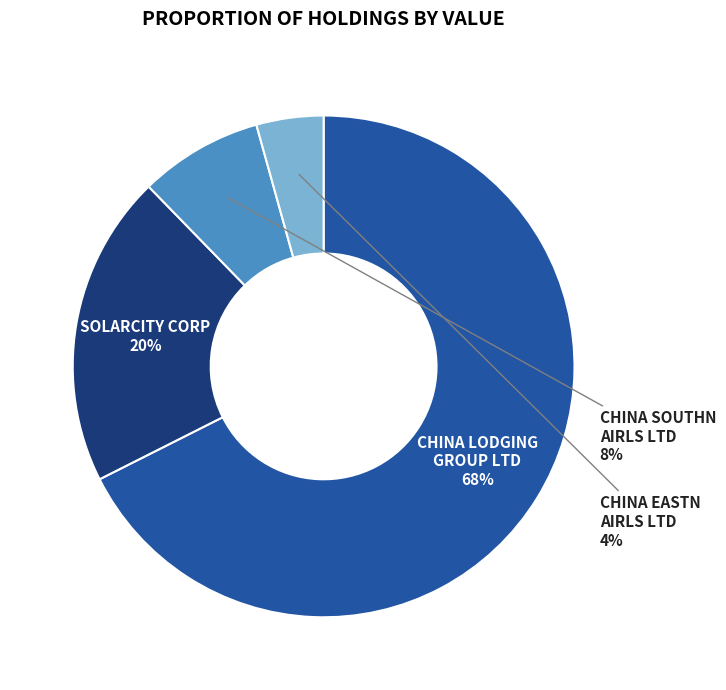

Do CHINA LODGING GROUP LTD and CHINA SOUTHN AIRLS LTD together represent more than half of the pie?

Yes